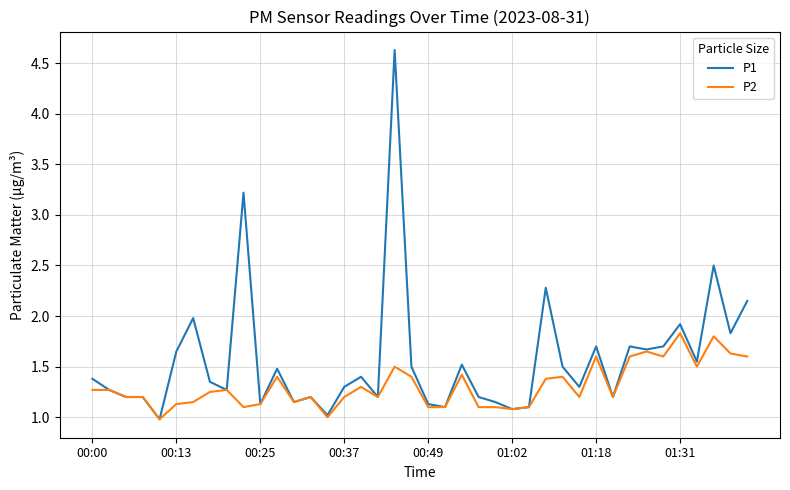

What is the smallest value displayed?

1.0